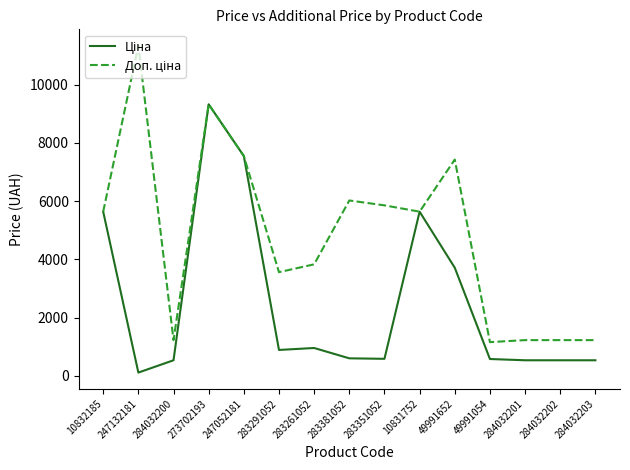

What is the difference between the highest and lowest values at 49991054?

579.2